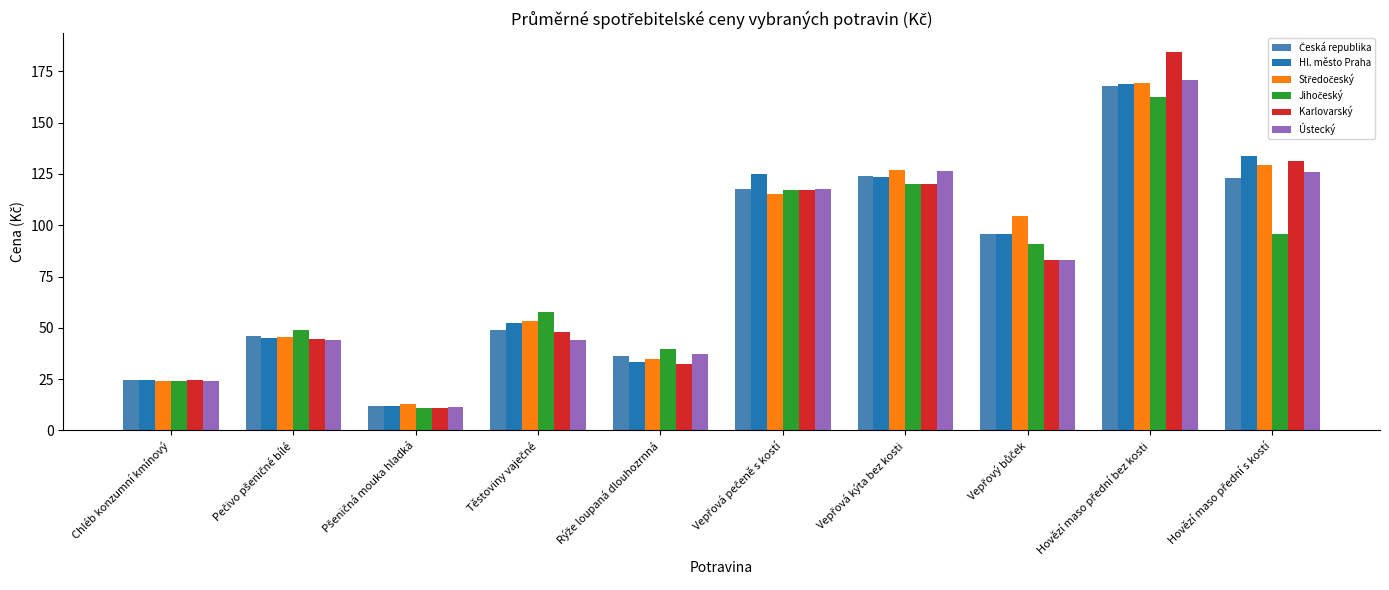

What is the lowest value of the Karlovarský series?

10.9